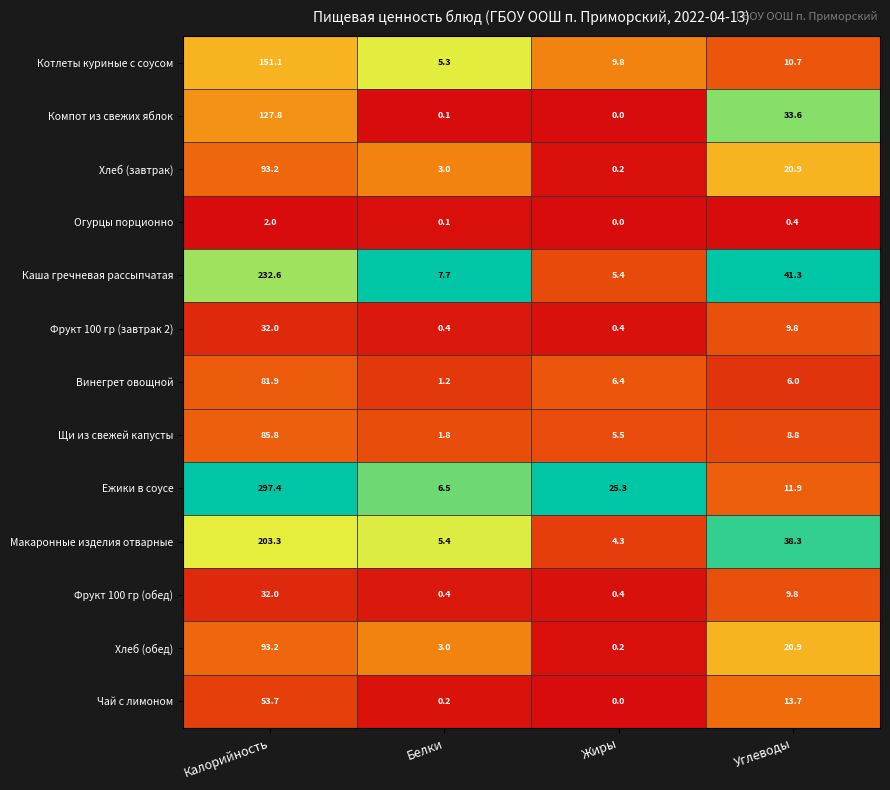

What is the sum of all Хлеб (обед) values?

117.3